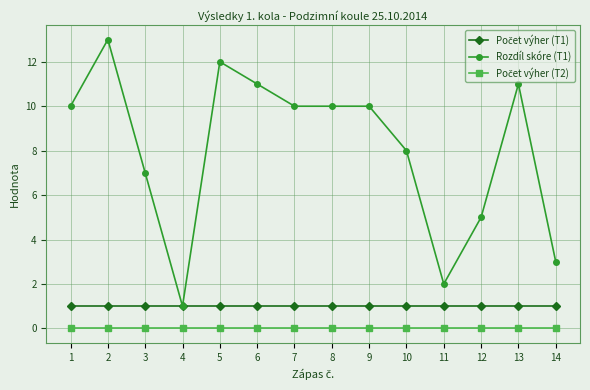

What is the spread (max minus min) of values at 9?

10